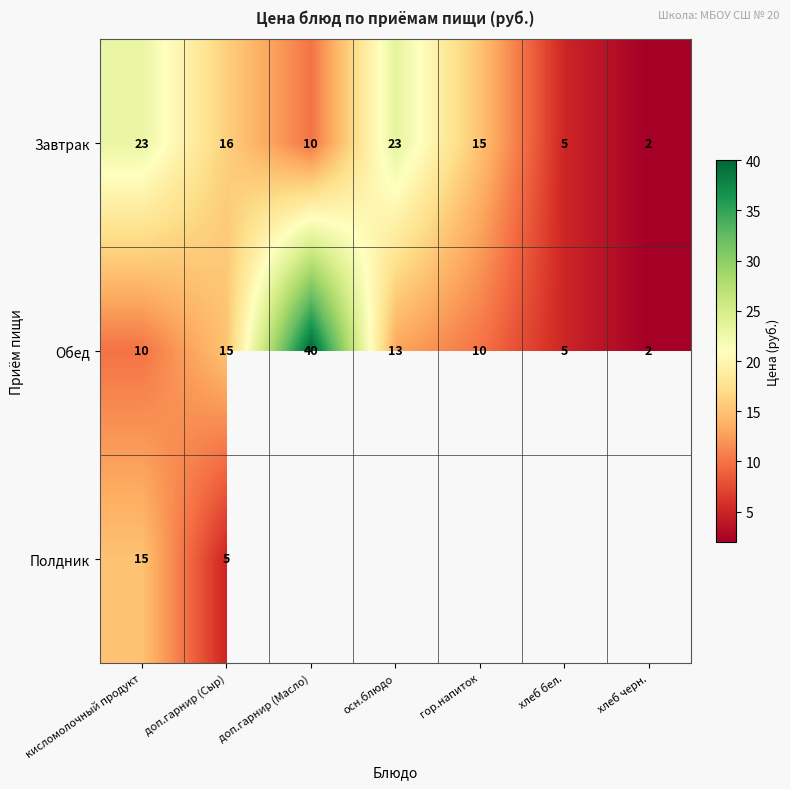

Is it true that Завтрак equals 9 at доп.гарнир (Сыр)?

False